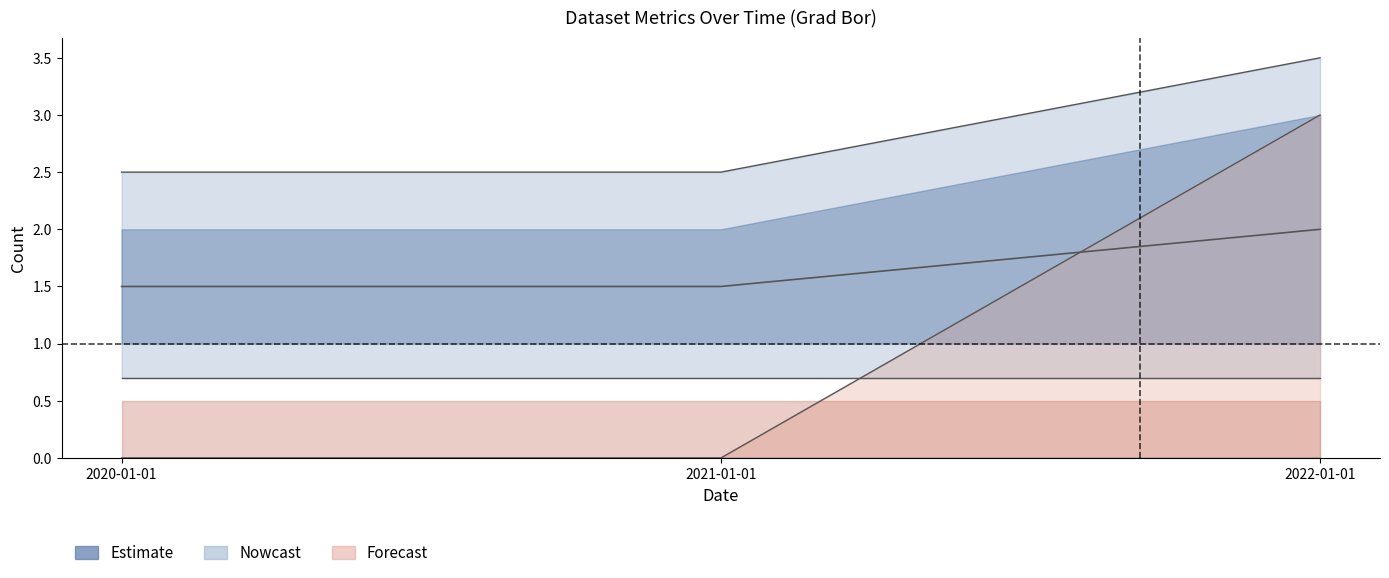

What is the total value across all series at 2020-01-01?

3